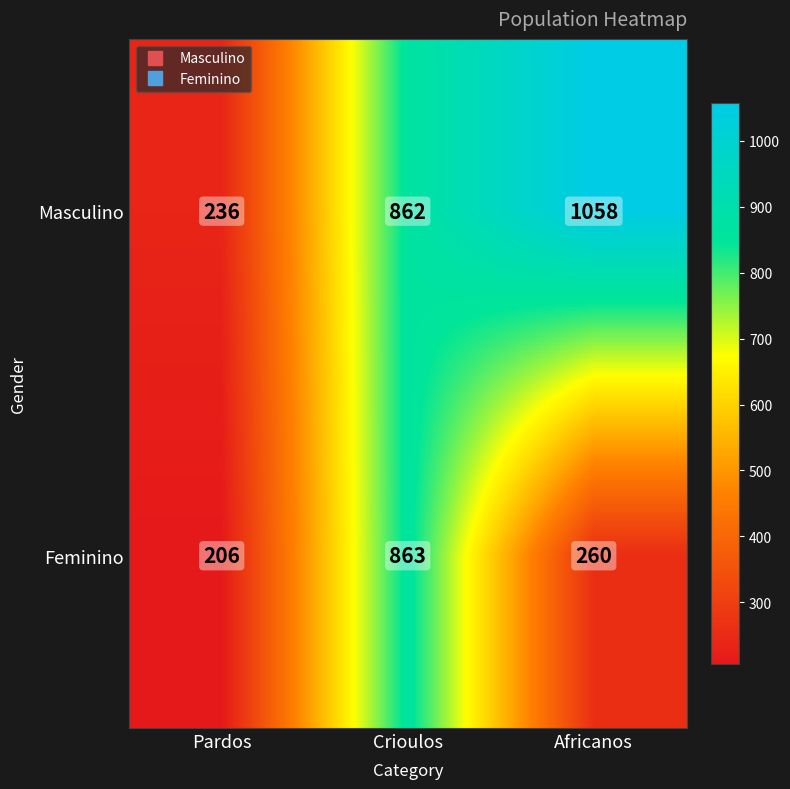

Which series has the widest spread of values?

Masculino